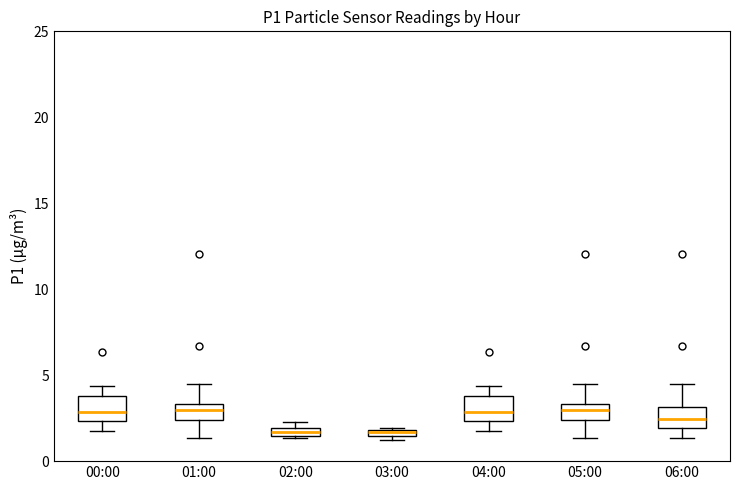

Where is the upper edge of the box for 05:00 on the y-axis? The values are not printed on the chart, so give them approximately, as read against the axis.

3.5